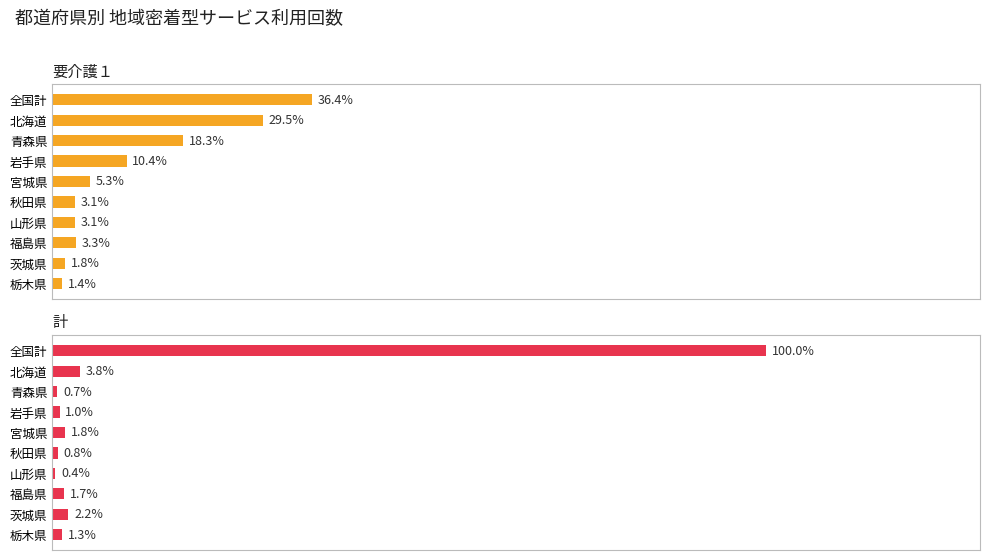

What is the average value of the 計 series?

11.4